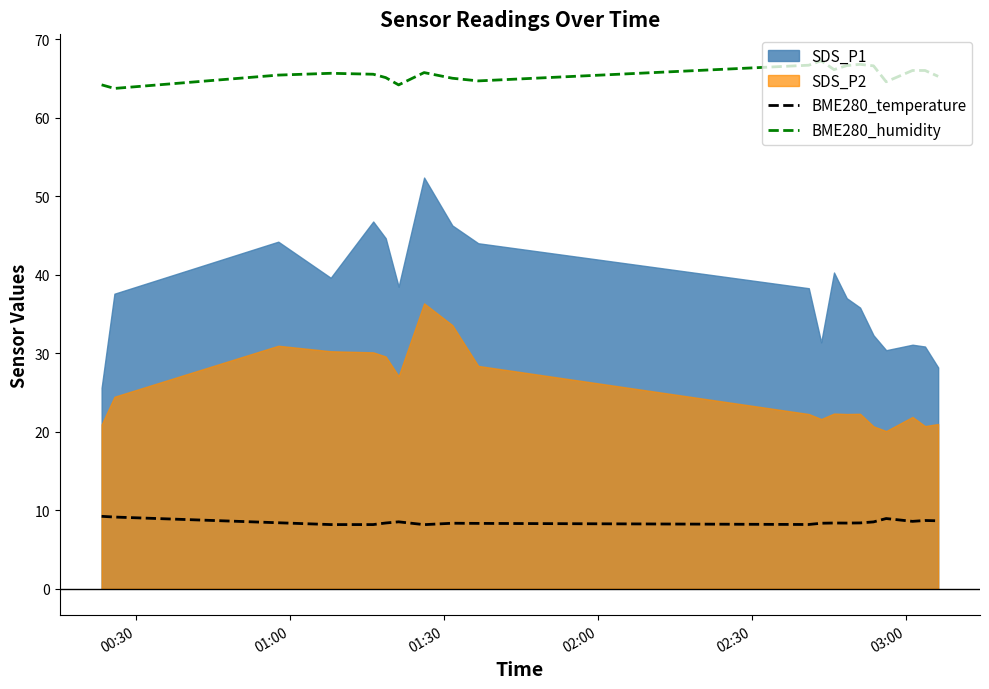

True or false: BME280_temperature and BME280_humidity intersect in this chart.

False